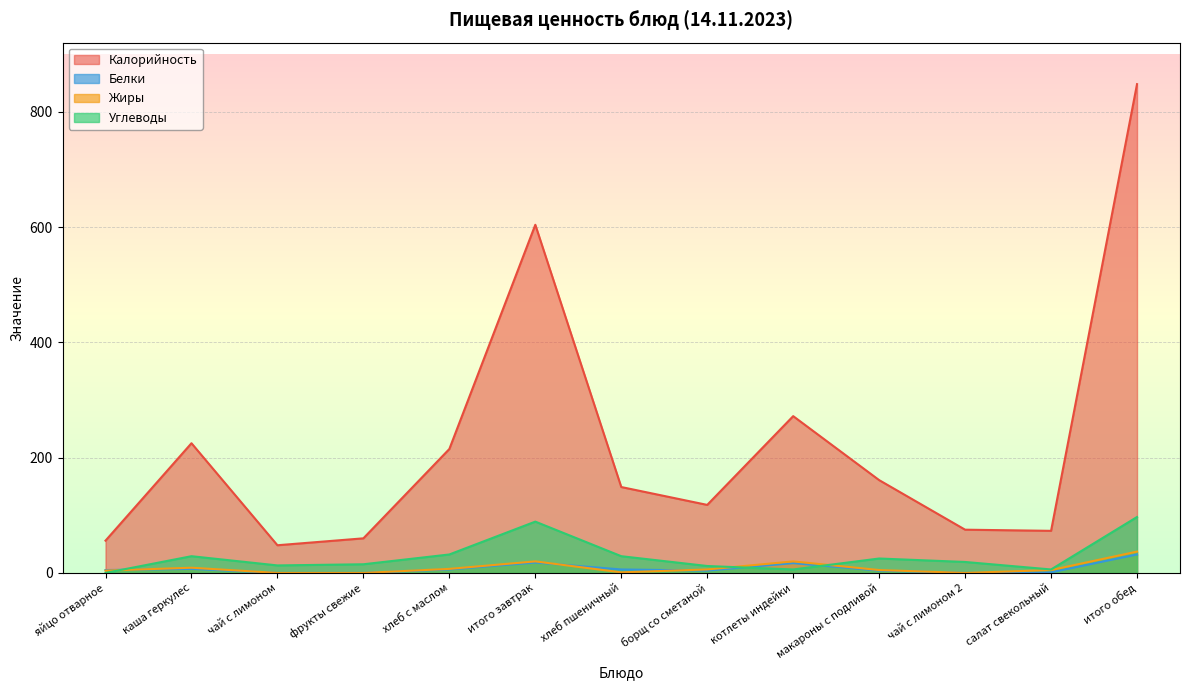

At which category does Белки reach its first local peak?

каша геркулес